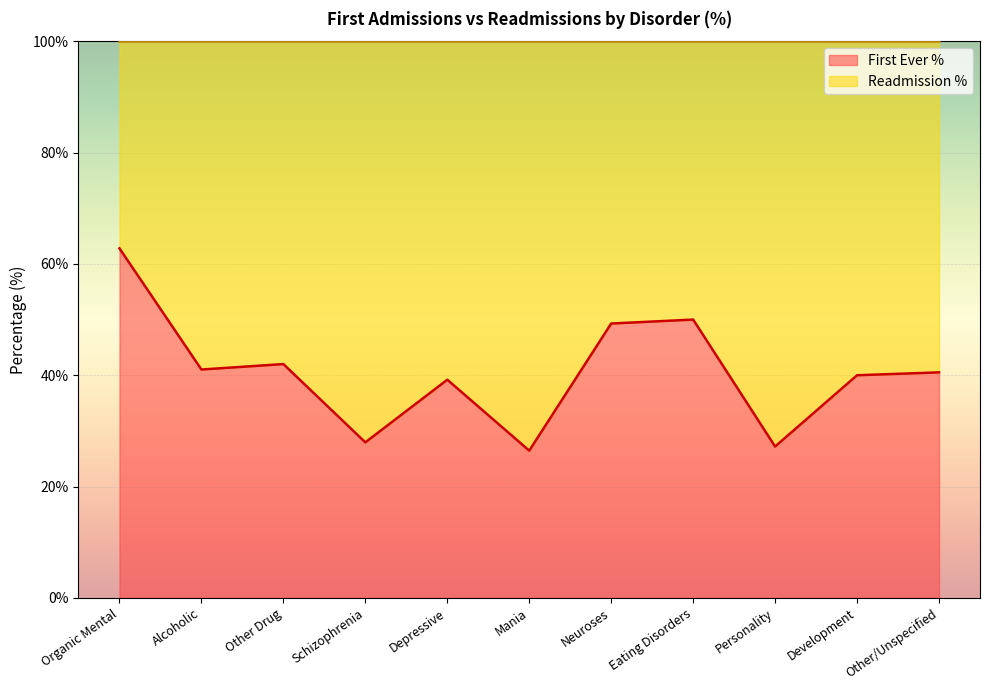

Reading left to right, extract all data points from this chart.

Organic Mental=62.8	Alcoholic=41.0	Other Drug=42.0	Schizophrenia=27.9	Depressive=39.2	Mania=26.5	Neuroses=49.3	Eating Disorders=50.0	Personality=27.2	Development=40.0	Other/Unspecified=40.5